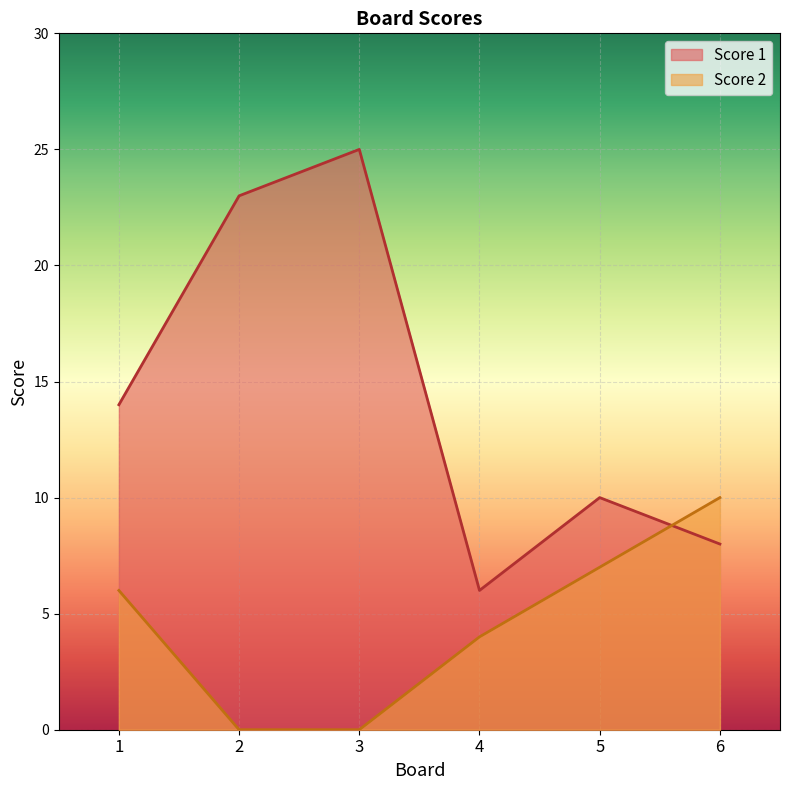

Reading right to left, extract all data points from this chart.

Score 1: 6=8	5=10	4=6	3=25	2=23	1=14
Score 2: 6=10	5=7	4=4	3=0	2=0	1=6